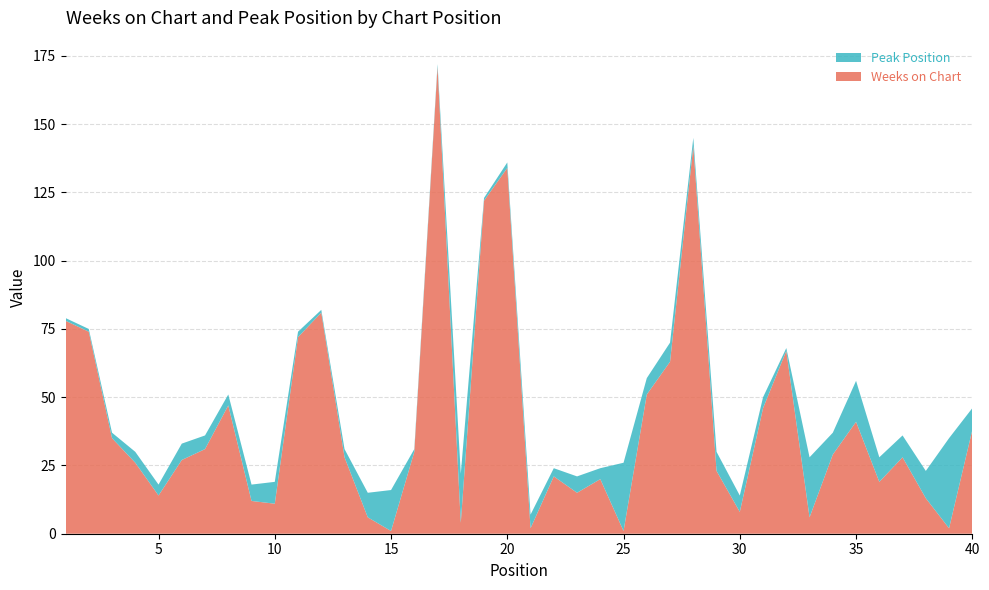

Reading left to right, extract all data points from this chart.

Weeks on Chart: 78	74	35	26	14	27	31	47	12	11	72	81	28	6	1	30	171	4	122	134	2	21	15	20	1	51	63	142	23	8	46	67	6	29	41	19	28	13	2	38
Peak Position: 1	1	2	4	4	6	5	4	6	8	2	1	3	9	15	1	1	18	1	2	5	3	6	4	25	6	7	3	7	6	4	1	22	8	15	9	8	10	33	8